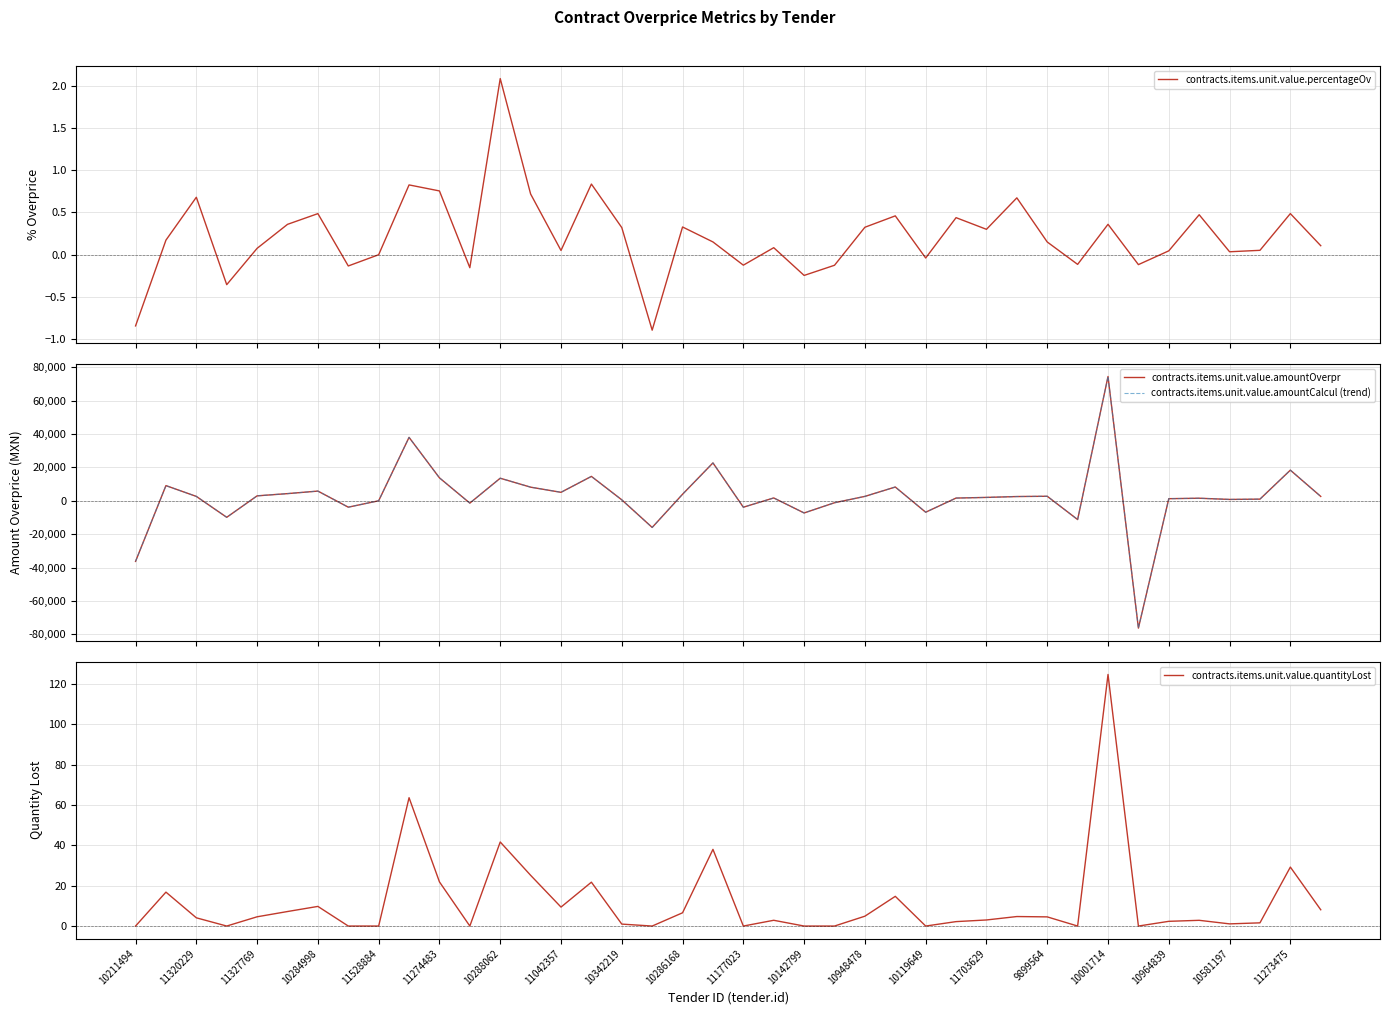

Where do contracts.items.unit.value.percentageOv and contracts.items.unit.value.amountOverpr first cross each other?

10211494 and 11320229